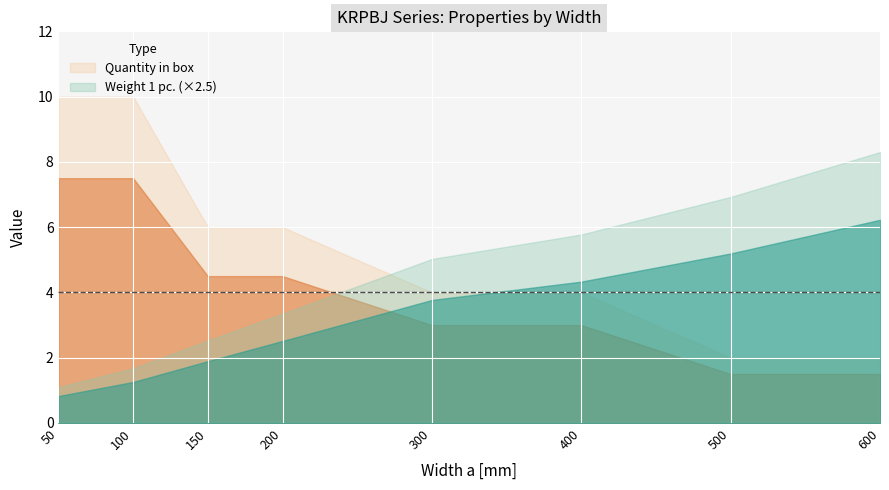

List the series in order of their peak value, lowest first.

Weight 1 pc., Quantity in box